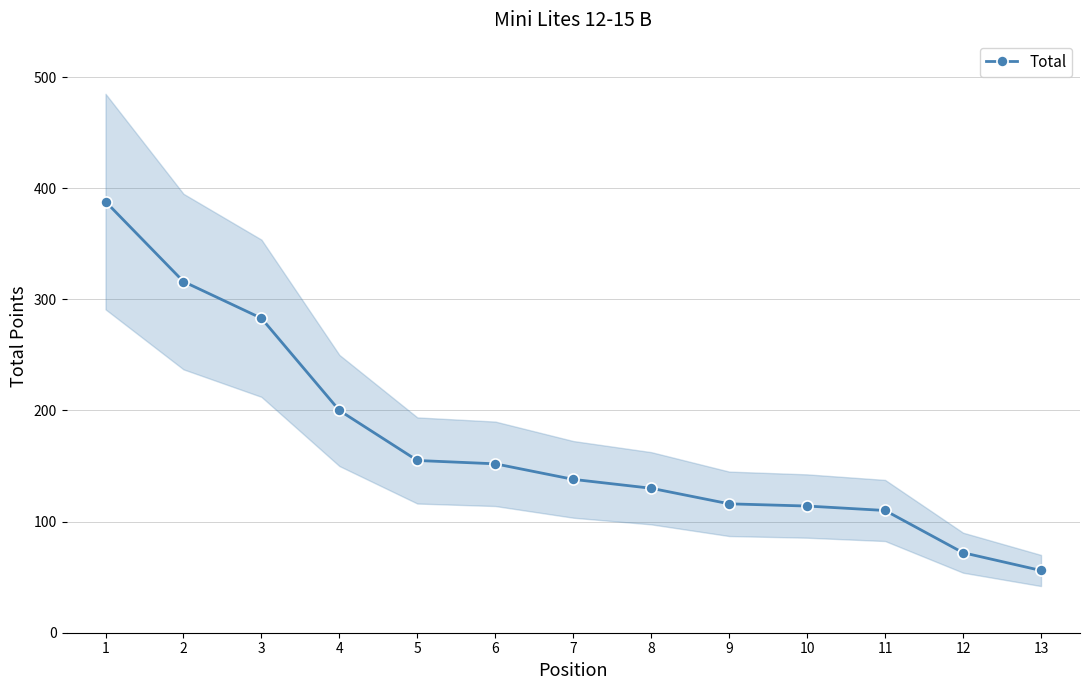

What is the approximate value at 11?

110